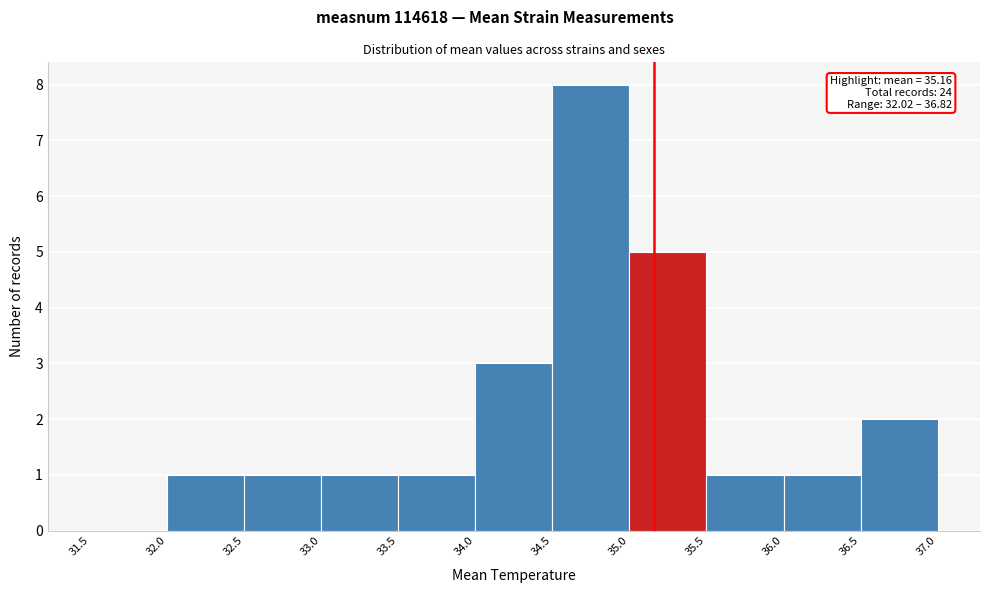

Over which range of the x-axis is the bar tallest?

34.5 to 35.0